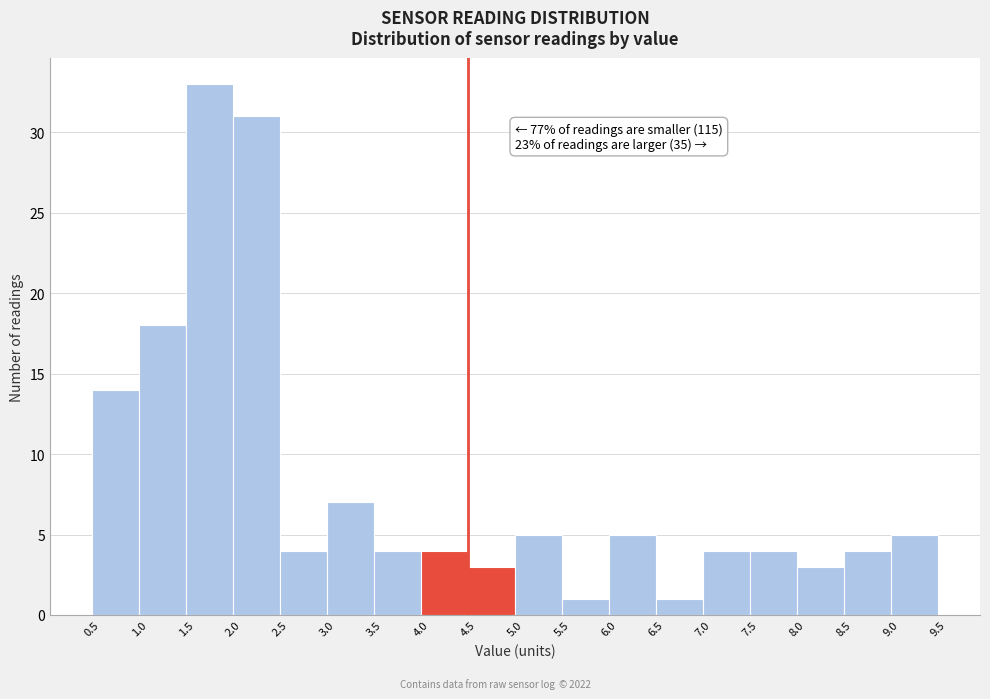

Which range on the x-axis has the tallest bar?

1.5 to 2.0